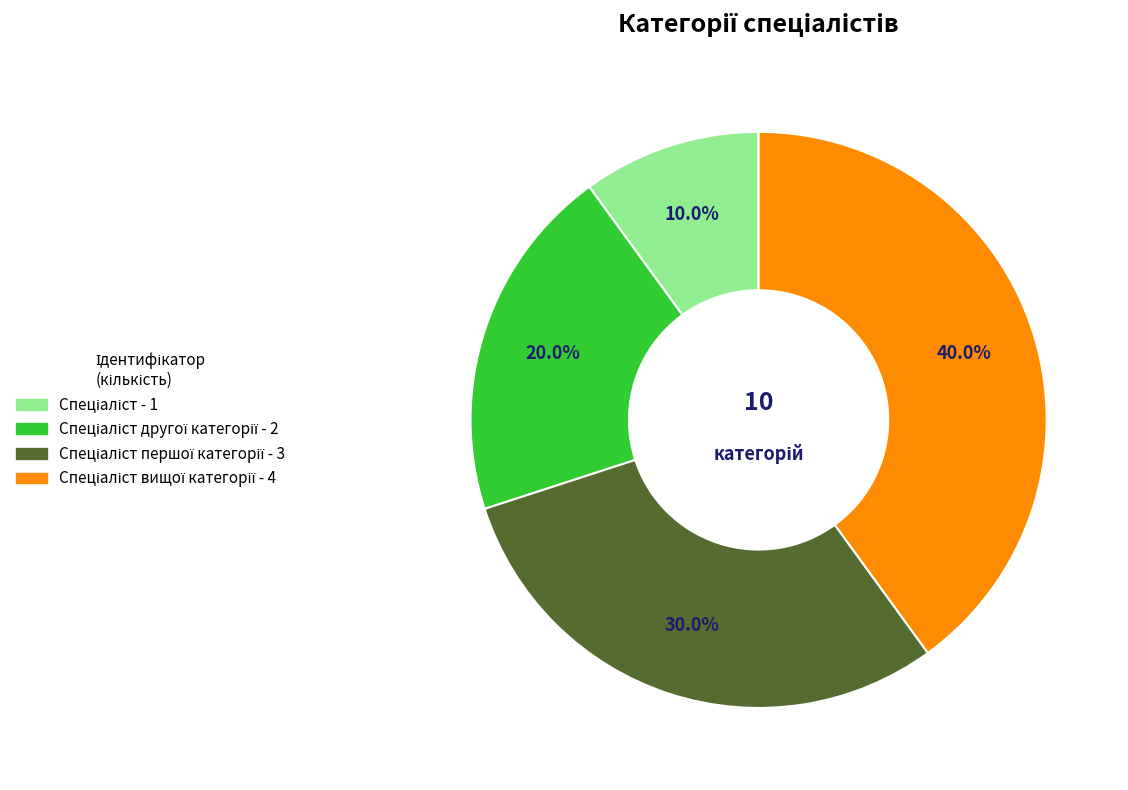

Is there a majority slice in this chart?

No